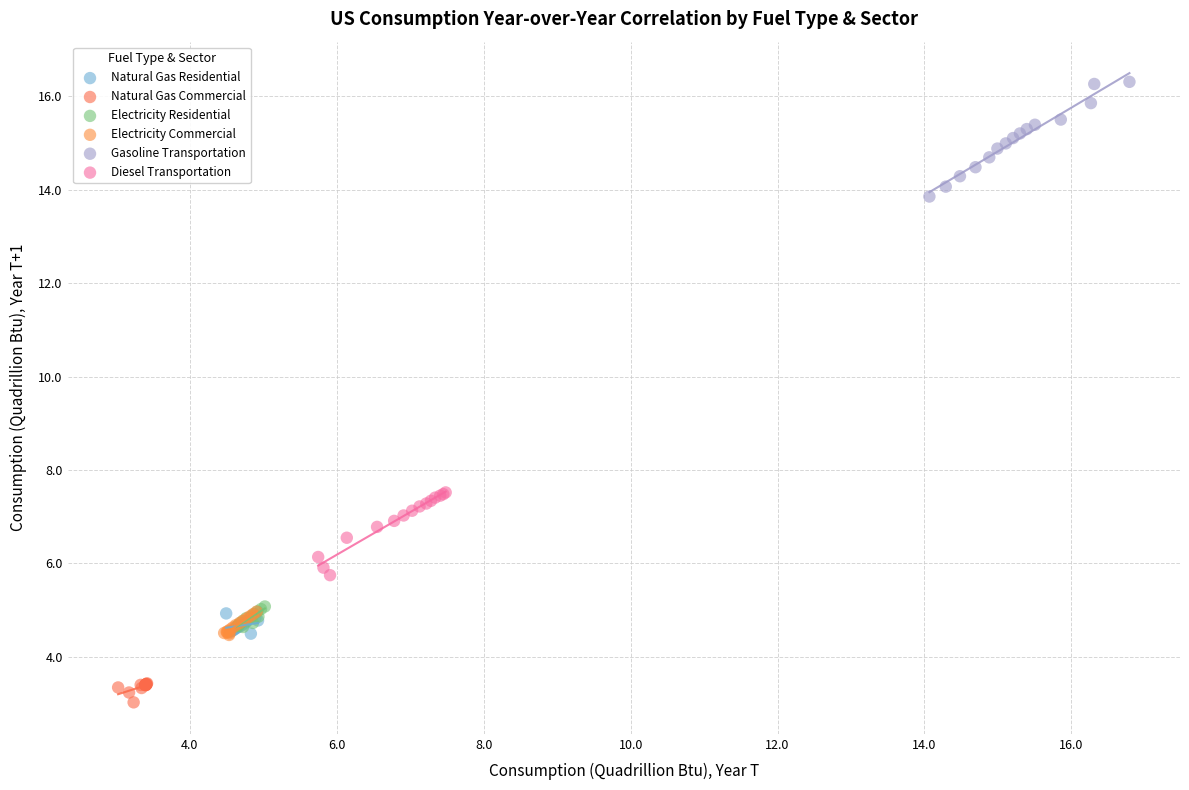

Which series has the widest spread of Y values?

Gasoline Transportation